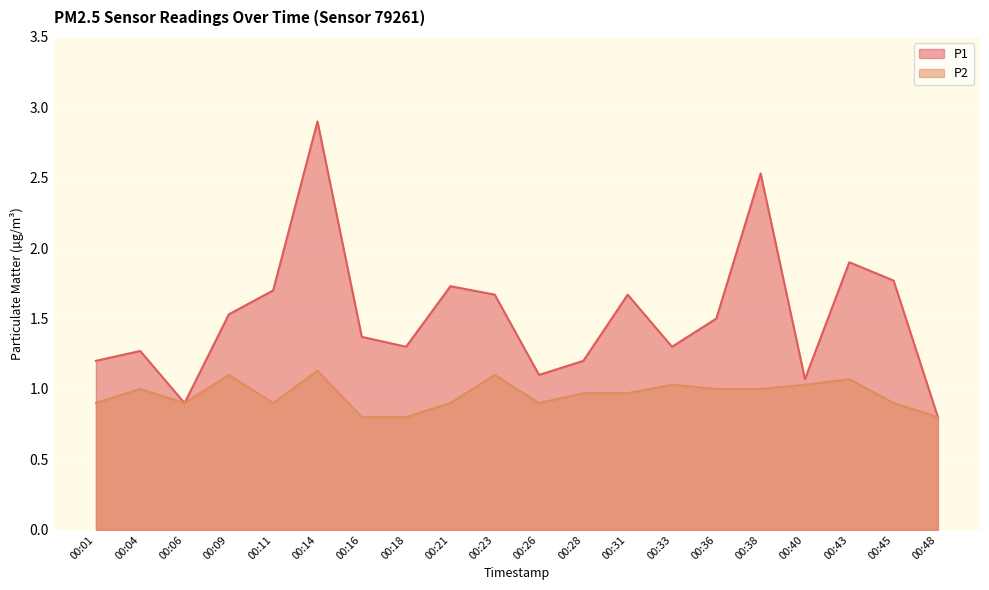

True or false: P1 and P2 cross at least once.

False